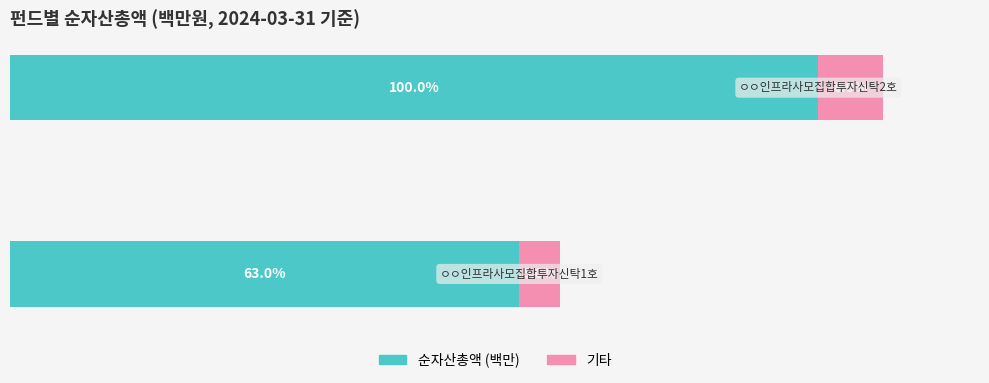

Reading left to right, what are all the values shown in this chart?

순자산총액 (백만): 63.0	100.0
기타: 5.0	8.0